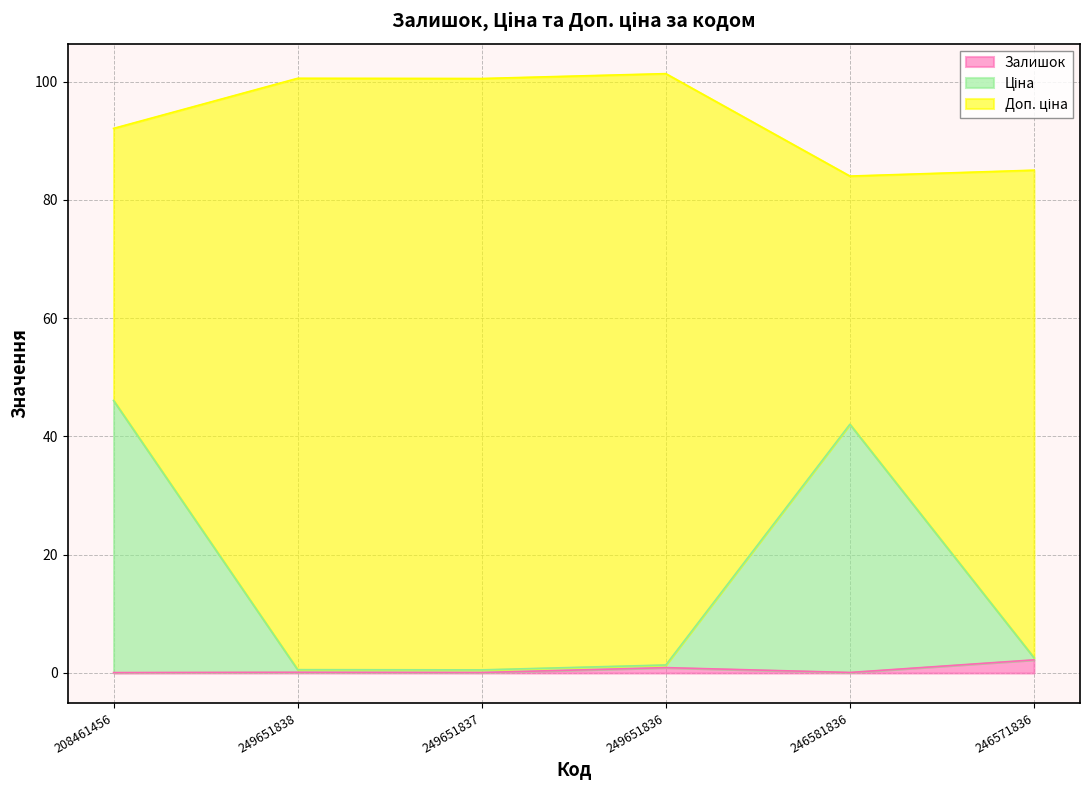

What is the value of the Ціна point at the 4th from the left?

1.4